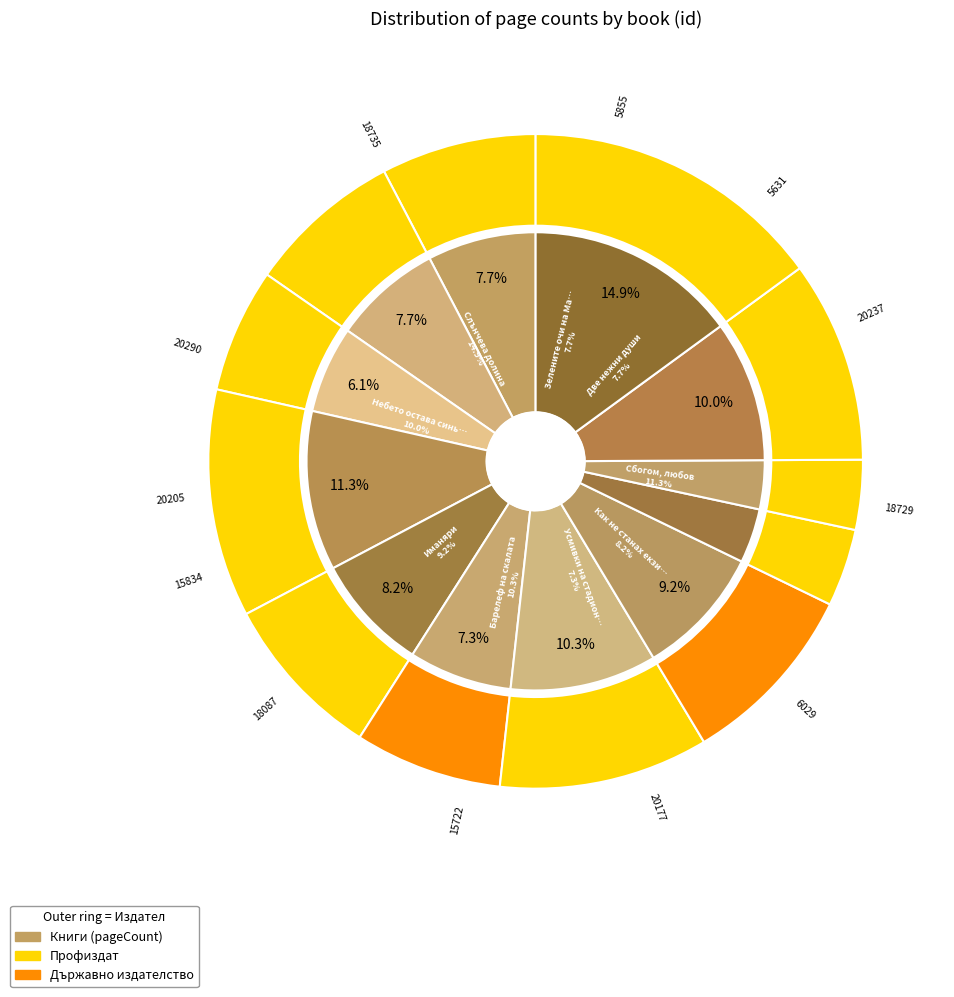

To the nearest percent, what is the average slice percentage?

8%